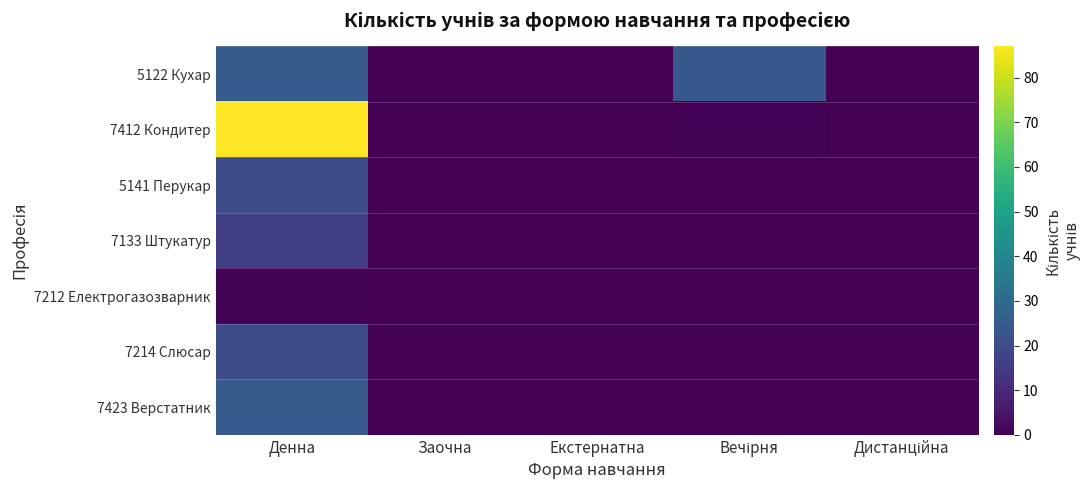

Reading right to left, what are all the values shown in this chart?

5122 Кухар: Дистанційна=0	Вечірня=24	Екстернатна=0	Заочна=0	Денна=25
7412 Кондитер: Дистанційна=0	Вечірня=1	Екстернатна=0	Заочна=0	Денна=87
5141 Перукар: Дистанційна=0	Вечірня=0	Екстернатна=0	Заочна=0	Денна=20
7133 Штукатур: Дистанційна=0	Вечірня=0	Екстернатна=0	Заочна=0	Денна=16
7212 Електрогазозварник: Дистанційна=0	Вечірня=0	Екстернатна=0	Заочна=0	Денна=1
7214 Слюсар: Дистанційна=0	Вечірня=0	Екстернатна=0	Заочна=0	Денна=20
7423 Верстатник: Дистанційна=0	Вечірня=0	Екстернатна=0	Заочна=0	Денна=25